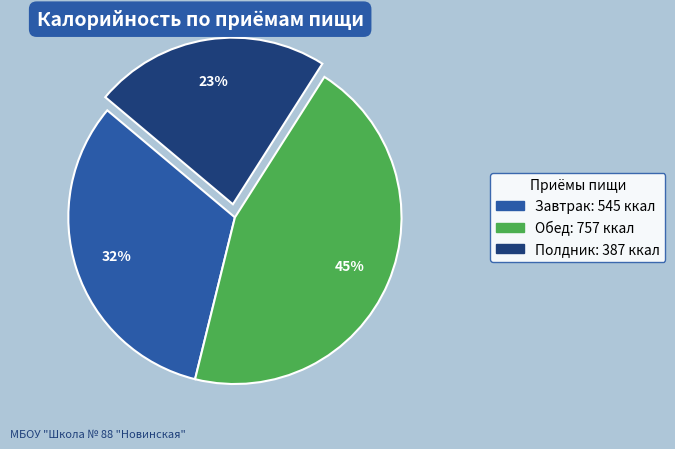

To the nearest percent, what is the combined percentage of Обед and Завтрак?

77%